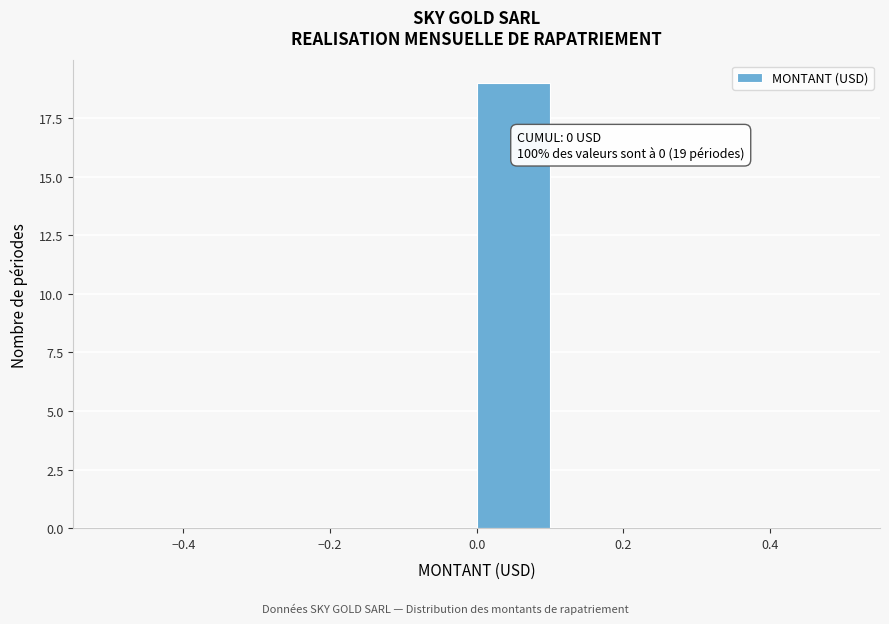

Which range on the x-axis has the tallest bar?

0.0 to 0.1